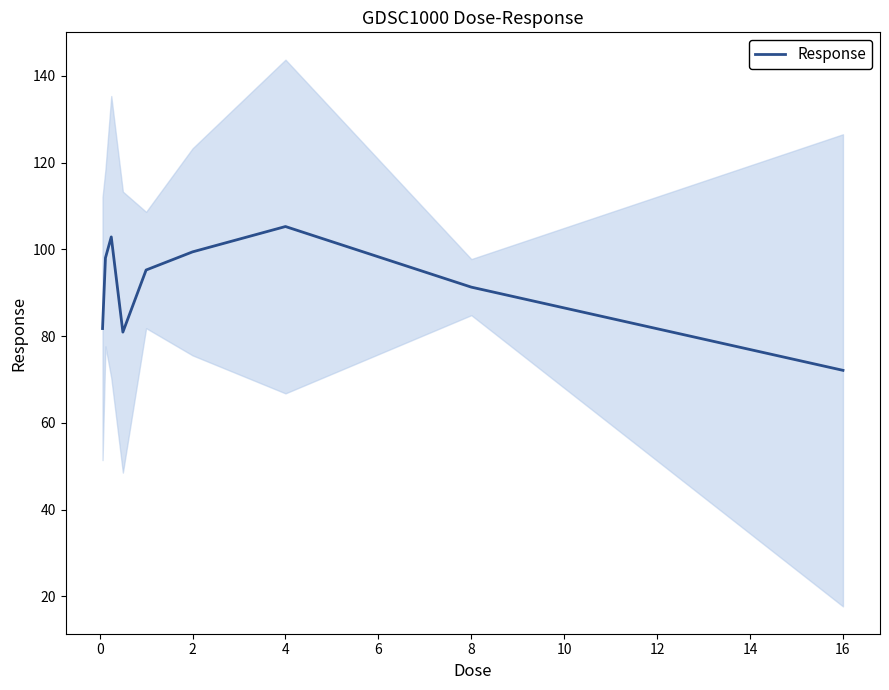

How many data points are less than 95?

4